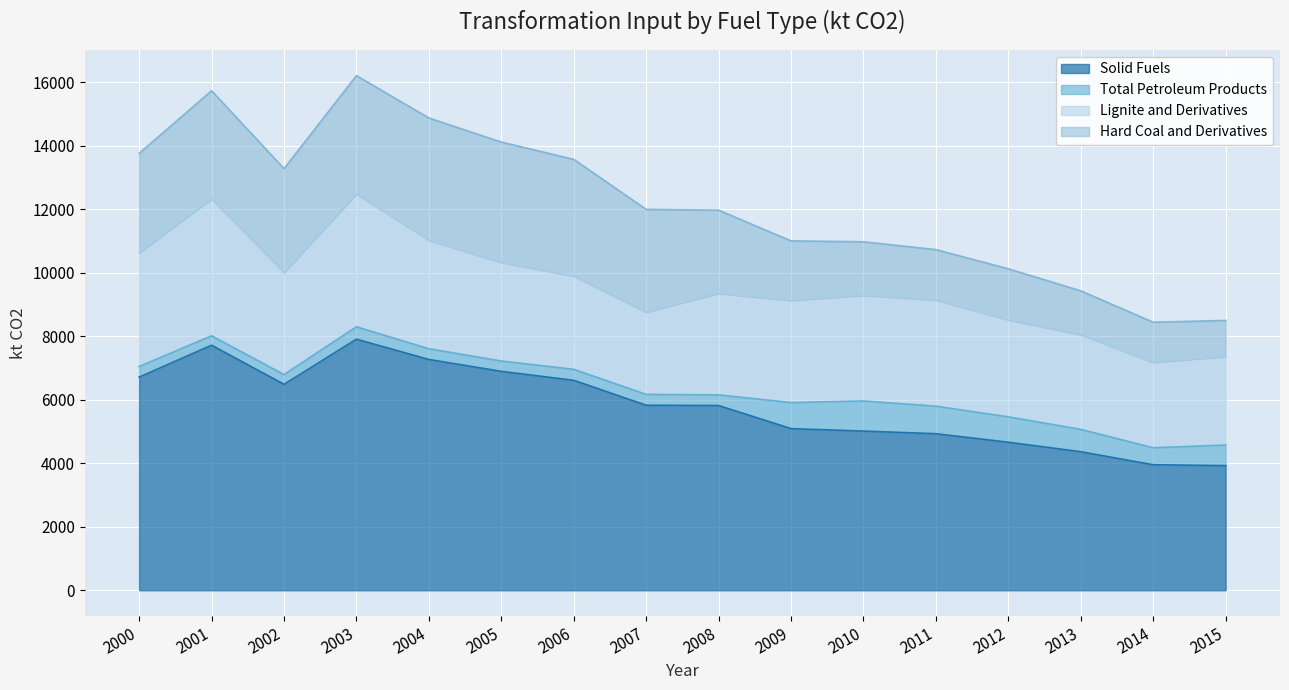

Reading right to left, what are all the values shown in this chart?

Solid Fuels: 2015=3925.9	2014=3954.4	2013=4363.9	2012=4663.5	2011=4931.7	2010=5014.7	2009=5092.0	2008=5819.0	2007=5828.5	2006=6613.7	2005=6896.4	2004=7270.0	2003=7909.5	2002=6488.1	2001=7719.3	2000=6713.6
Total Petroleum Products: 2015=647.8	2014=534.3	2013=703.3	2012=799.0	2011=867.3	2010=947.8	2009=821.0	2008=334.9	2007=340.9	2006=346.4	2005=324.6	2004=337.3	2003=390.2	2002=305.6	2001=296.5	2000=334.5
Lignite and Derivatives: 2015=2793.3	2014=2689.3	2013=2984.9	2012=3055.7	2011=3343.0	2010=3329.8	2009=3216.0	2008=3200.1	2007=2592.9	2006=2940.5	2005=3106.3	2004=3417.6	2003=4187.3	2002=3217.5	2001=4317.3	2000=3581.6
Hard Coal and Derivatives: 2015=1132.6	2014=1265.1	2013=1379.0	2012=1607.8	2011=1588.7	2010=1684.9	2009=1876.0	2008=2618.8	2007=3235.6	2006=3673.1	2005=3790.1	2004=3852.4	2003=3722.2	2002=3270.6	2001=3402.0	2000=3132.0